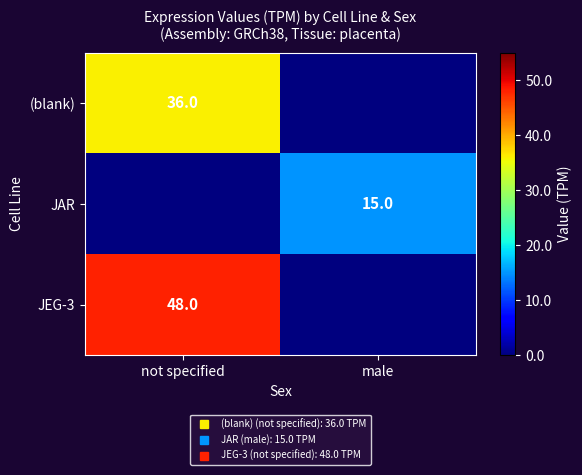

How many values in JEG-3 are above zero?

1